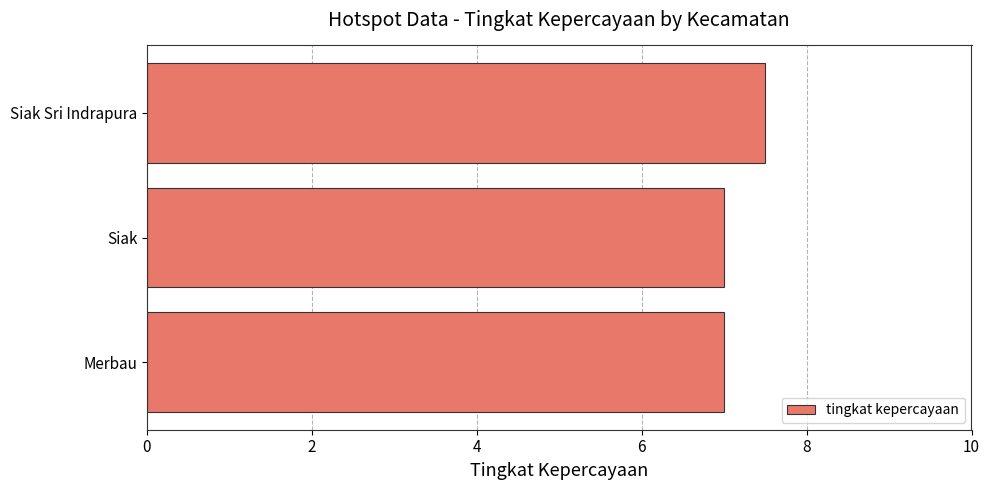

Reading bottom to top, transcribe all the data shown in this chart.

Merbau=7.0	Siak=7.0	Siak Sri Indrapura=7.5